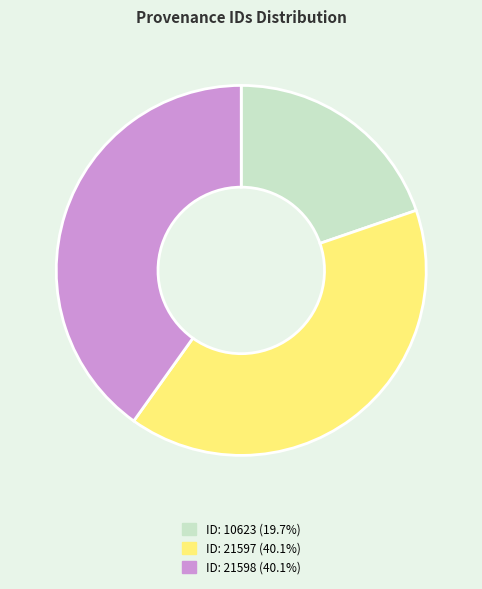

Is there a majority slice in this chart?

No